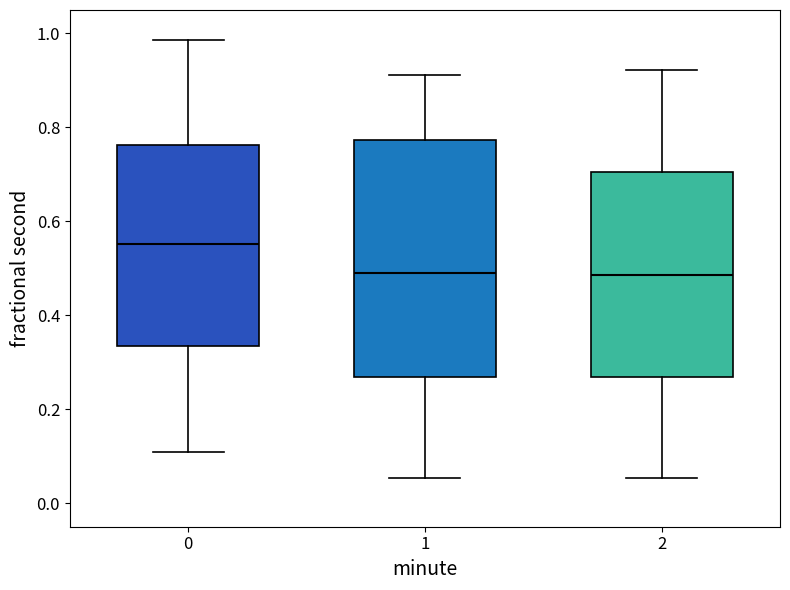

Reading left to right, read every box against the y-axis: the position of its median line, the range the box covers, and the ends of its whiskers. The values are not printed on the chart, so give them approximately, as read against the axis.

0: median 0.56, box 0.34 to 0.76, whiskers 0.10 to 0.98
1: median 0.50, box 0.26 to 0.78, whiskers 0.06 to 0.92
2: median 0.48, box 0.26 to 0.70, whiskers 0.06 to 0.92